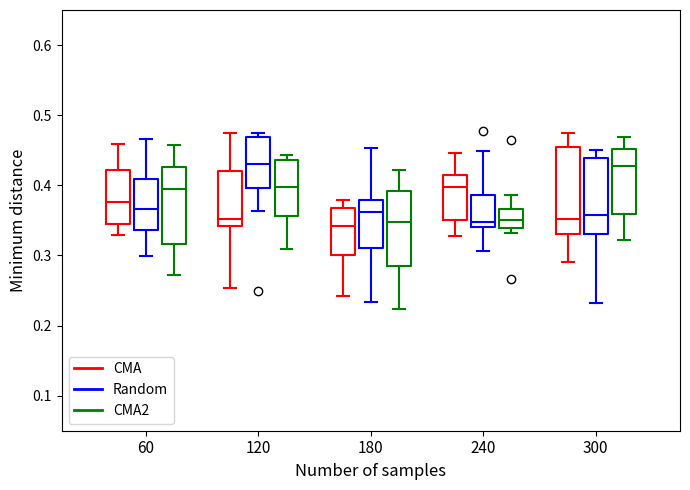

Reading left to right, transcribe this box plot: for each box, give where its median line is, the range the box spans, and where its two whiskers end, as read against the y-axis. The values are not printed on the chart, so give them approximately, as read against the axis.

60 (CMA): median 0.38, box 0.34 to 0.42, whiskers 0.33 to 0.46
60 (Random): median 0.37, box 0.34 to 0.41, whiskers 0.30 to 0.47
60 (CMA2): median 0.39, box 0.32 to 0.43, whiskers 0.27 to 0.46
120 (CMA): median 0.35, box 0.34 to 0.42, whiskers 0.25 to 0.48
120 (Random): median 0.43, box 0.40 to 0.47, whiskers 0.36 to 0.48
120 (CMA2): median 0.40, box 0.36 to 0.44, whiskers 0.31 to 0.44 (just above the box's upper edge)
180 (CMA): median 0.34, box 0.30 to 0.37, whiskers 0.24 to 0.38
180 (Random): median 0.36, box 0.31 to 0.38, whiskers 0.23 to 0.45
180 (CMA2): median 0.35, box 0.29 to 0.39, whiskers 0.22 to 0.42
240 (CMA): median 0.40, box 0.35 to 0.42, whiskers 0.33 to 0.45
240 (Random): median 0.35, box 0.34 to 0.39, whiskers 0.31 to 0.45
240 (CMA2): median 0.35, box 0.34 to 0.37, whiskers 0.33 to 0.39
300 (CMA): median 0.35, box 0.33 to 0.45, whiskers 0.29 to 0.47
300 (Random): median 0.36, box 0.33 to 0.44, whiskers 0.23 to 0.45
300 (CMA2): median 0.43, box 0.36 to 0.45, whiskers 0.32 to 0.47